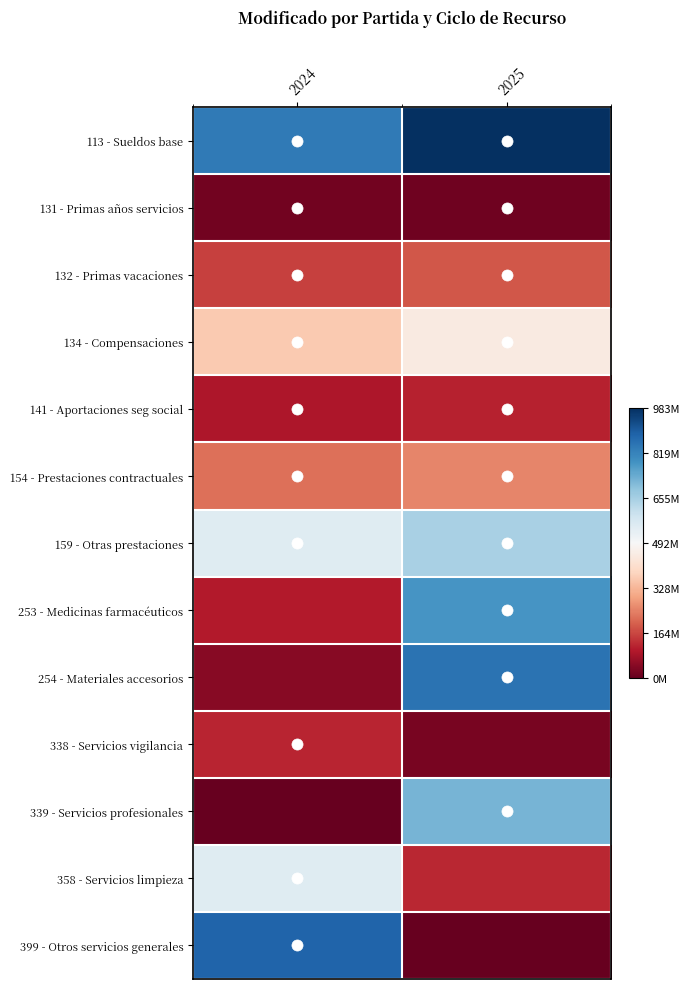

Between 2024 and 2025, which series saw the biggest shift?

399 - Otros servicios generales